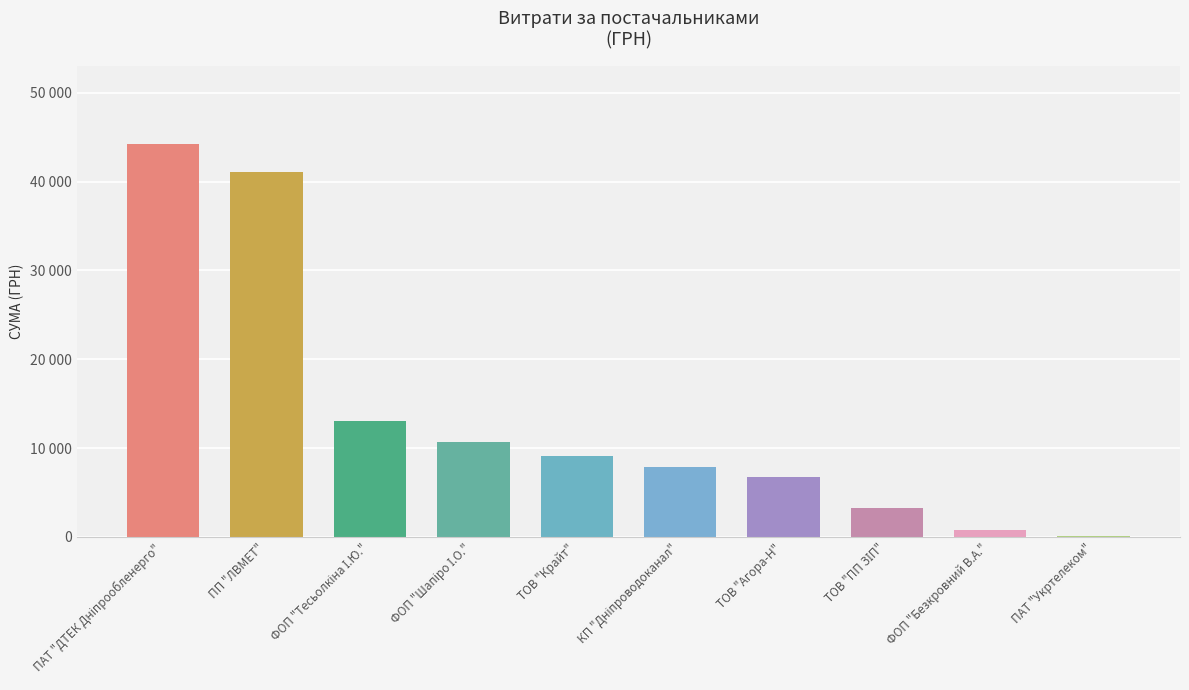

Is it true that the value at ТОВ "Агора-Н" is 6804.0?

True